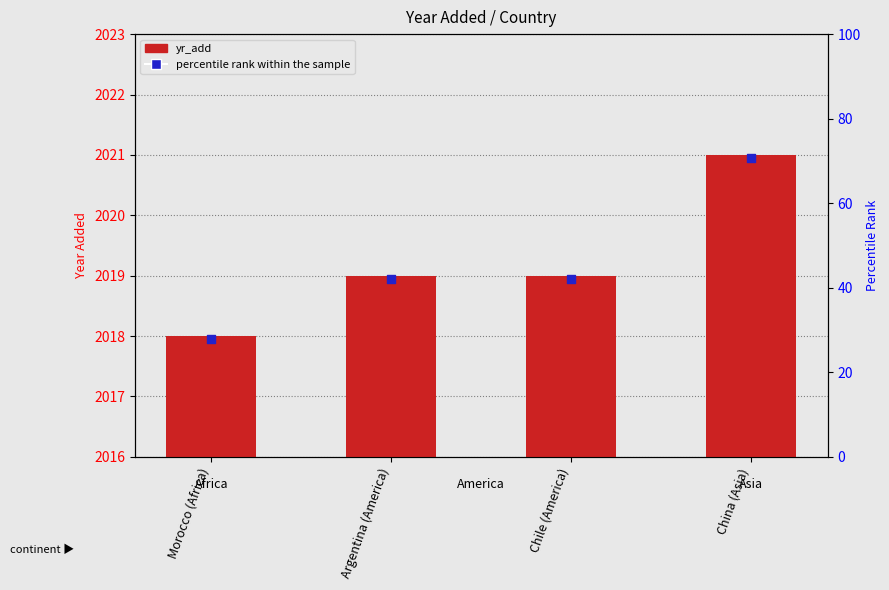

Which series has the largest total across all categories?

yr_add